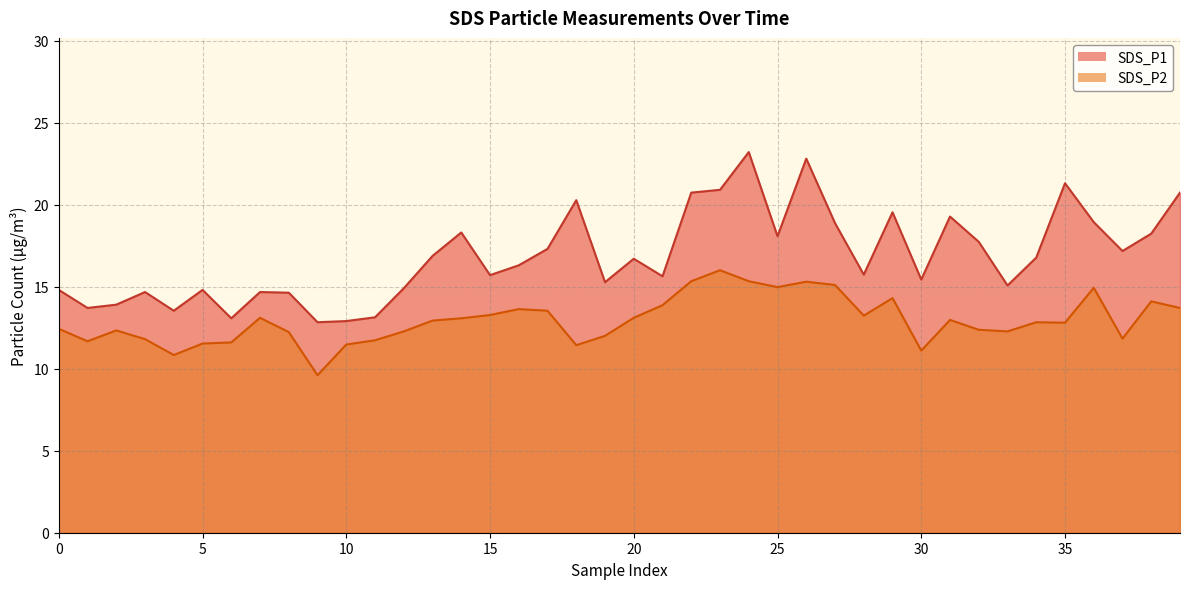

Does the chart have visible grid lines?

Yes